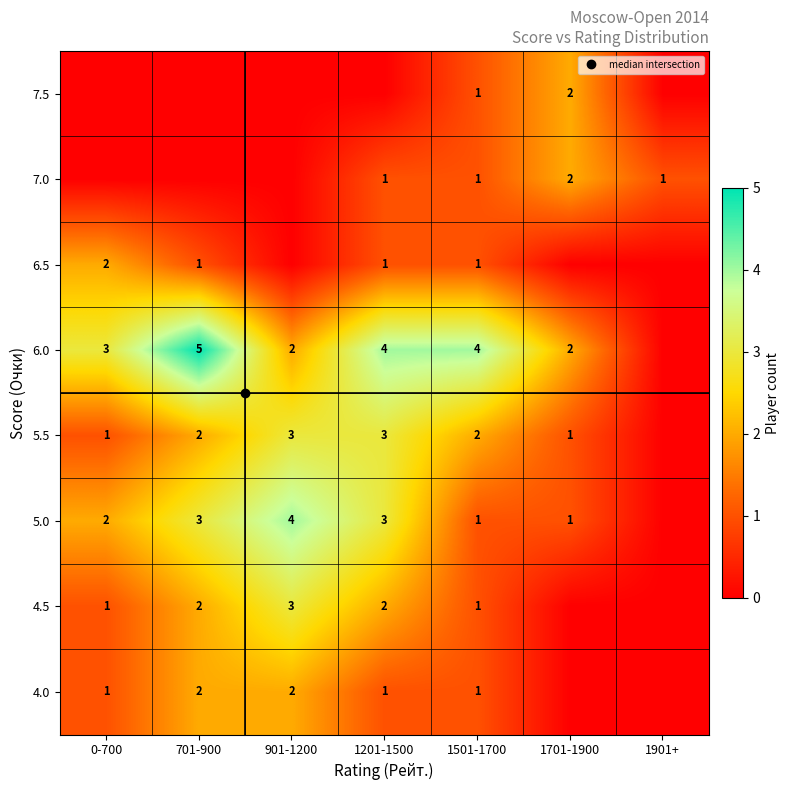

What is the difference between the maximum and second lowest values in the 6.0 series?

3